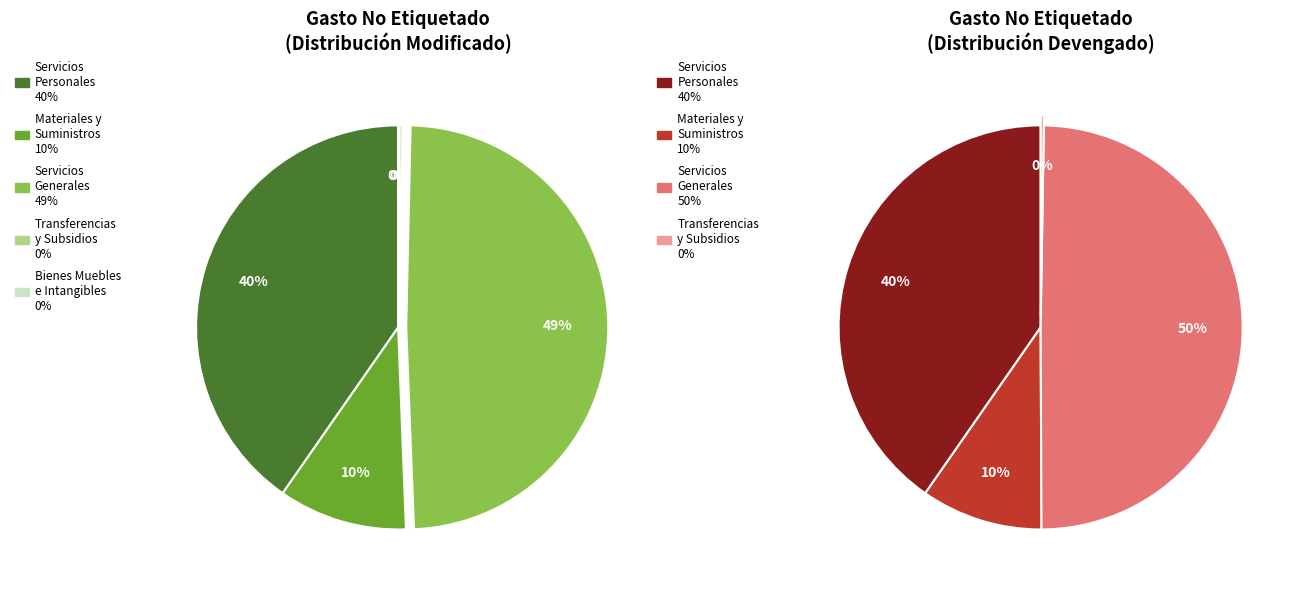

Rank the categories by value from lowest to highest.

Bienes Muebles, Inmuebles e Intangibles, Transferencias, Asignaciones, Subsidios, Materiales y Suministros, Servicios Personales, Servicios Generales